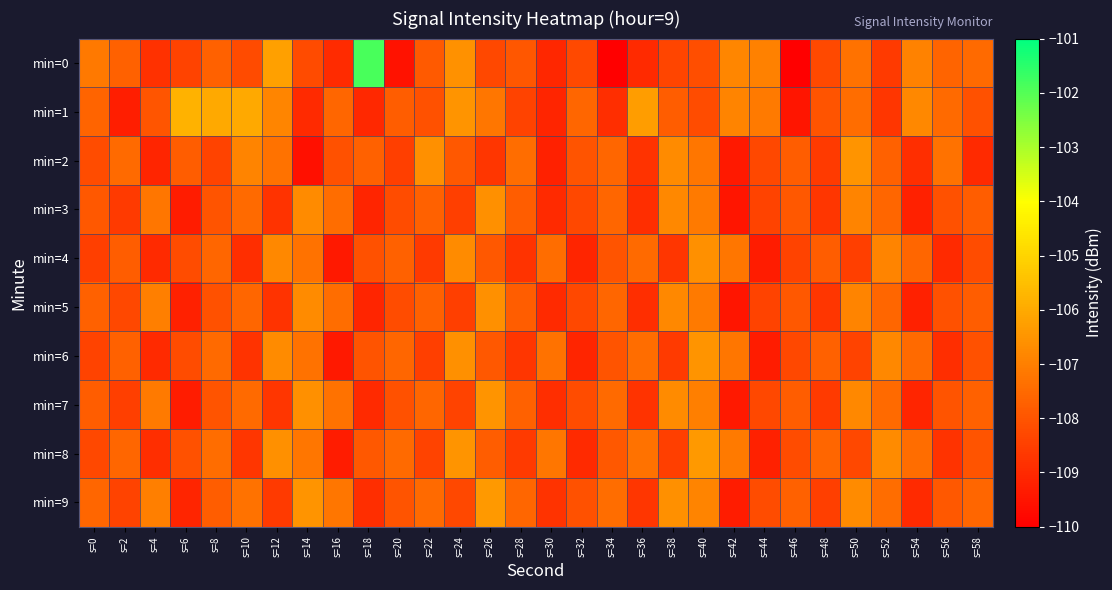

What is the total value across all series at s=6?

-1083.4